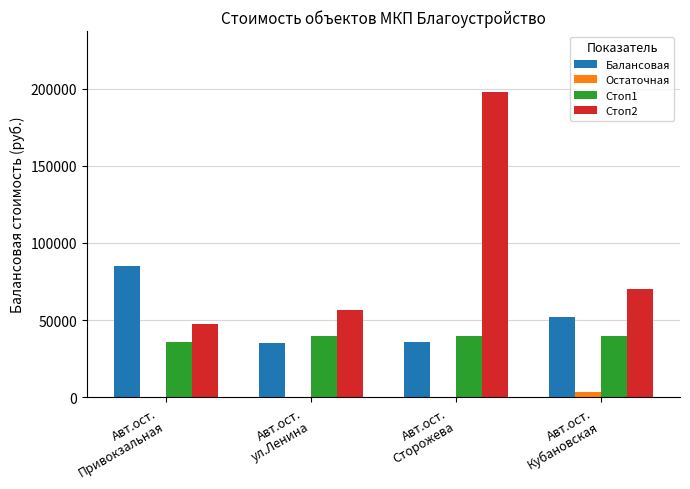

What is the sum of all Стоп1 values?

155140.0